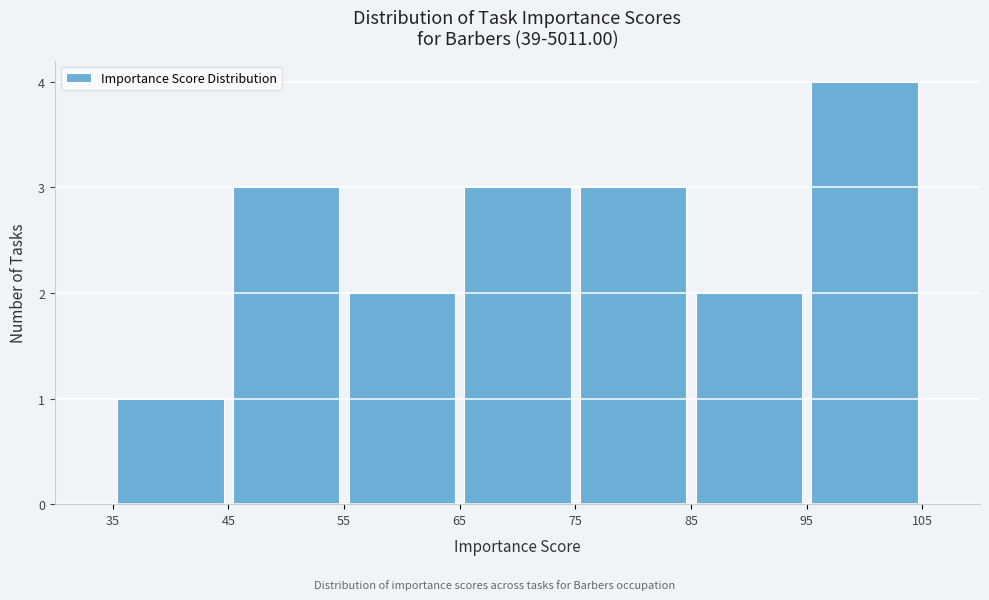

What is the height of the bar covering 65 to 75 on the x-axis? The values are not printed on the chart, so give them approximately, as read against the axis.

3